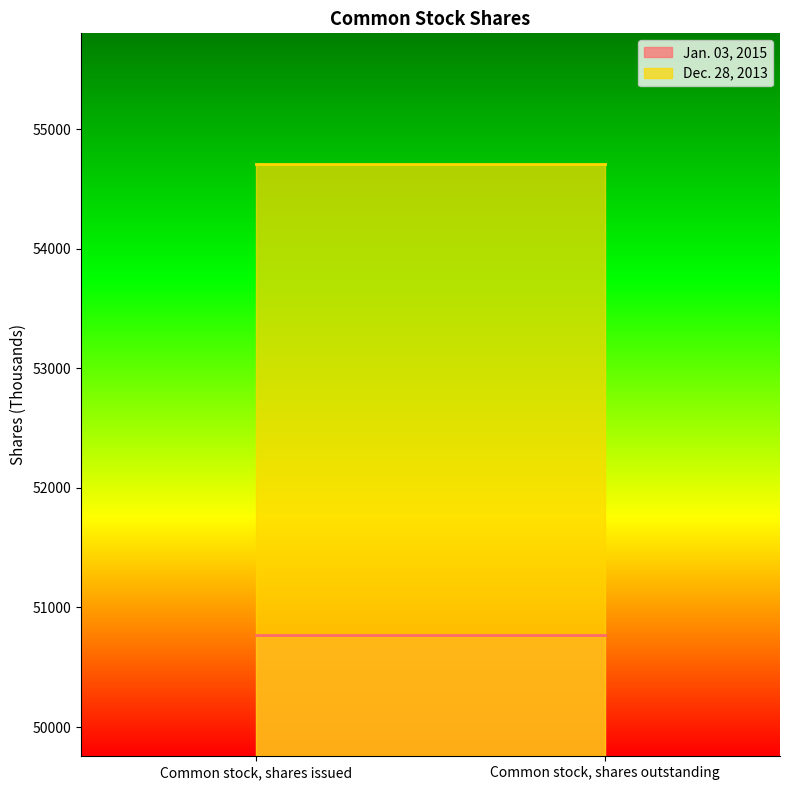

At which category does the chart reach its minimum across all series?

Common stock, shares issued